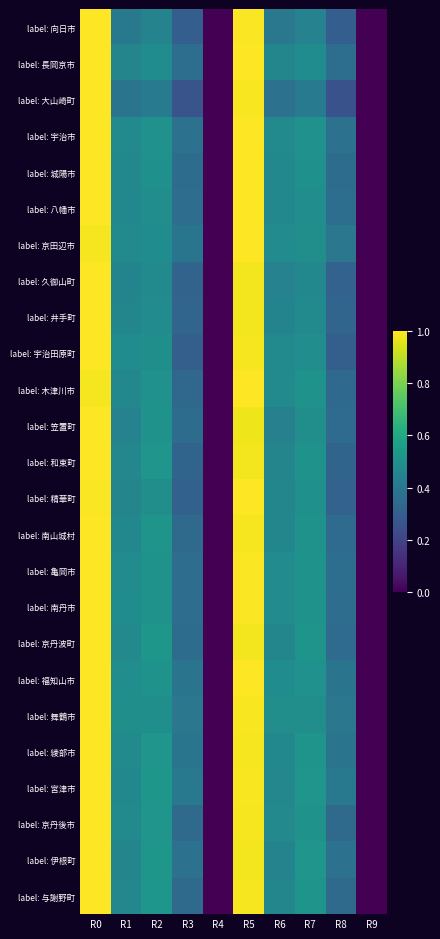

Count the number of data series in this chart.

25